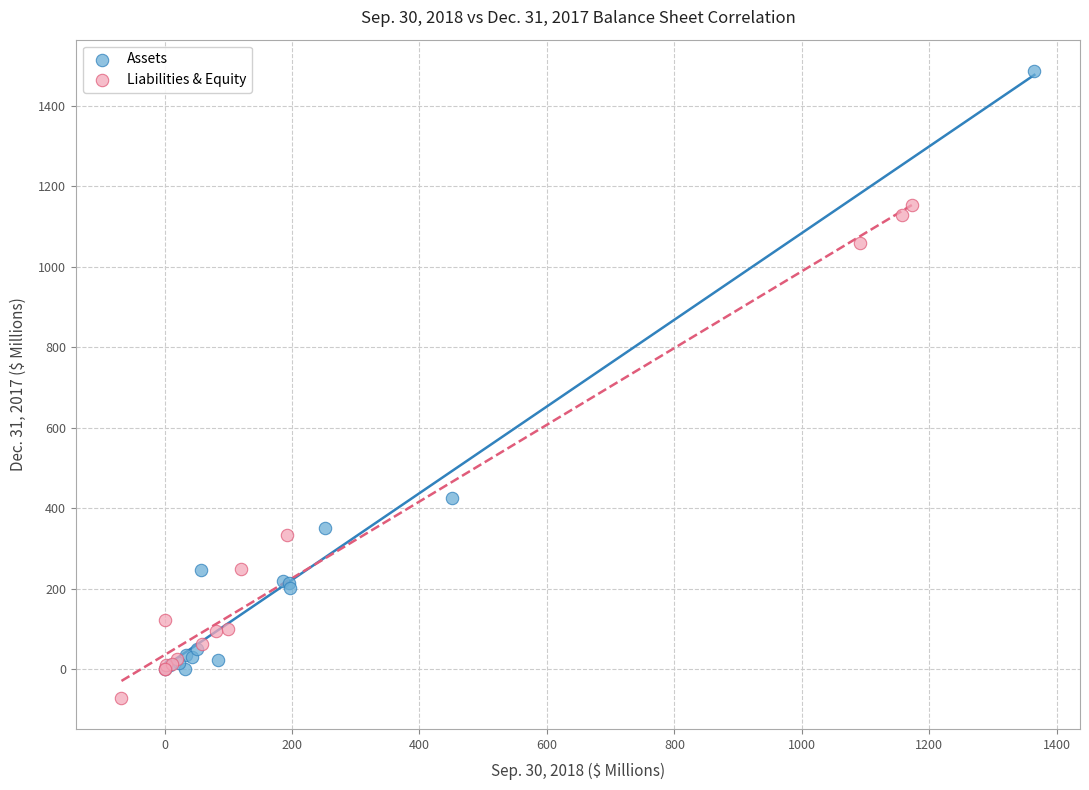

Which series reaches the maximum Y coordinate?

Assets